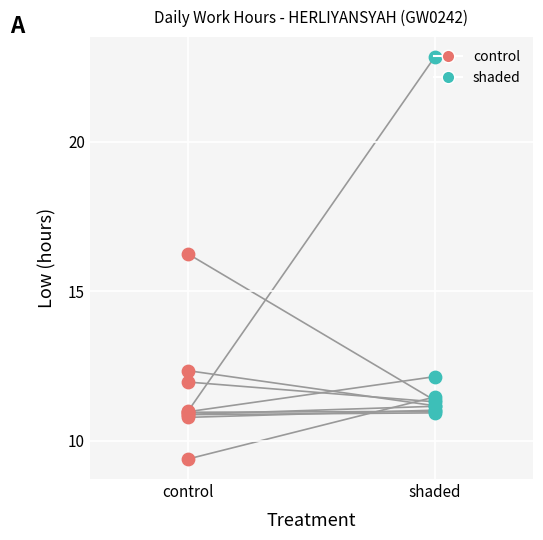

What is the total value across all series at 2?

33.8